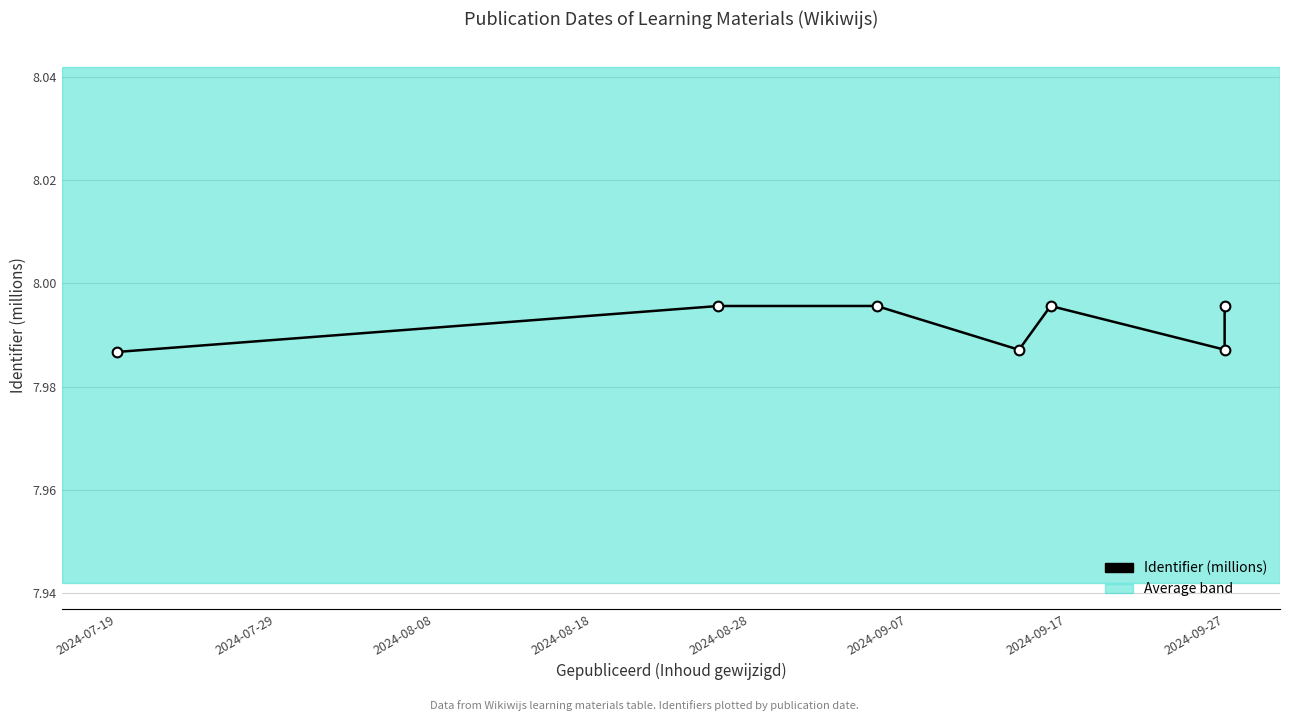

How many categories are shown in the chart?

7